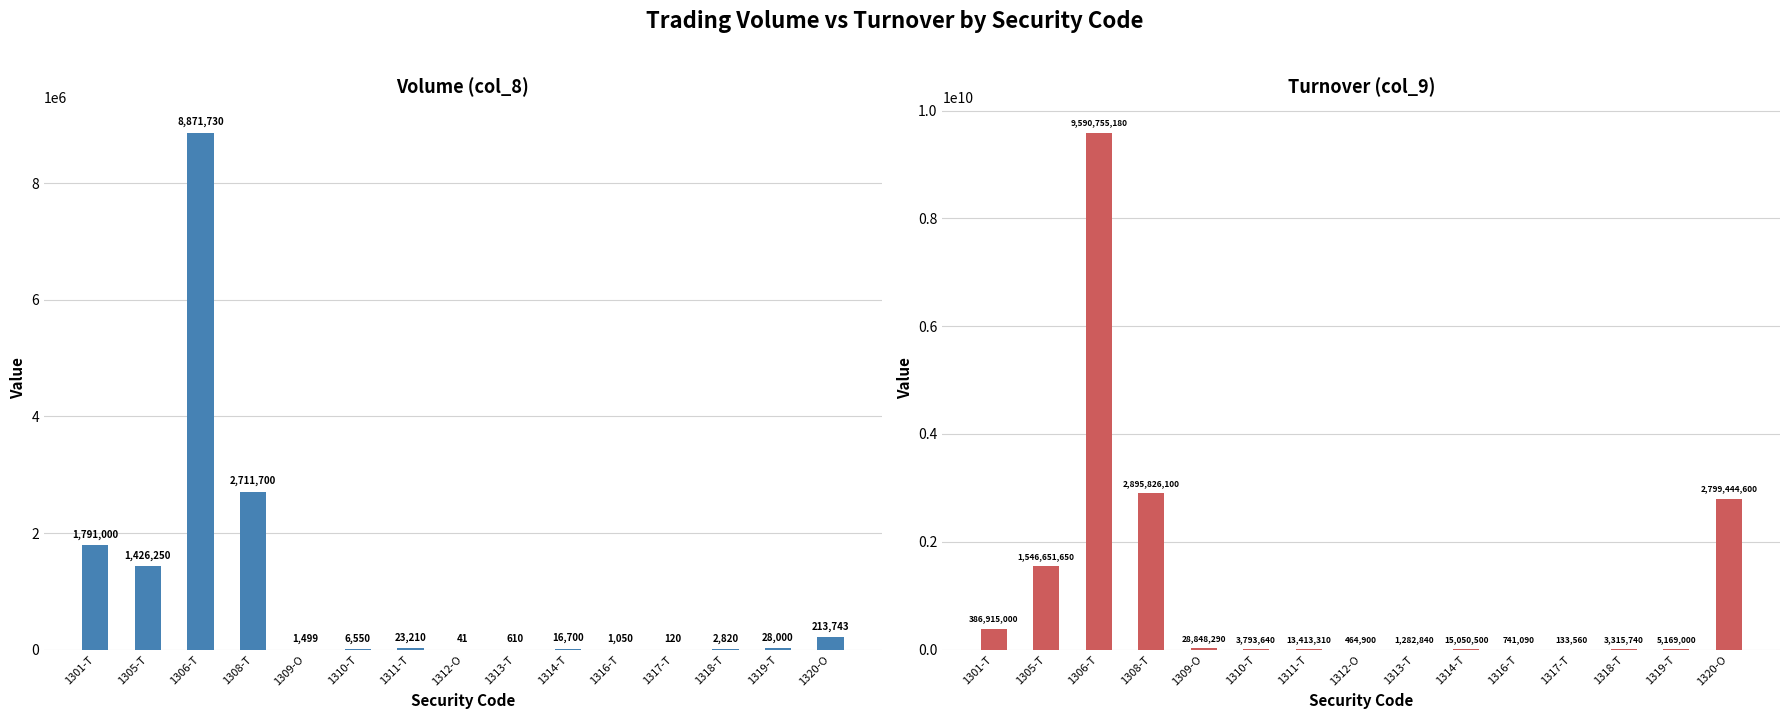

What is the minimum value for Turnover (col_9)?

133560